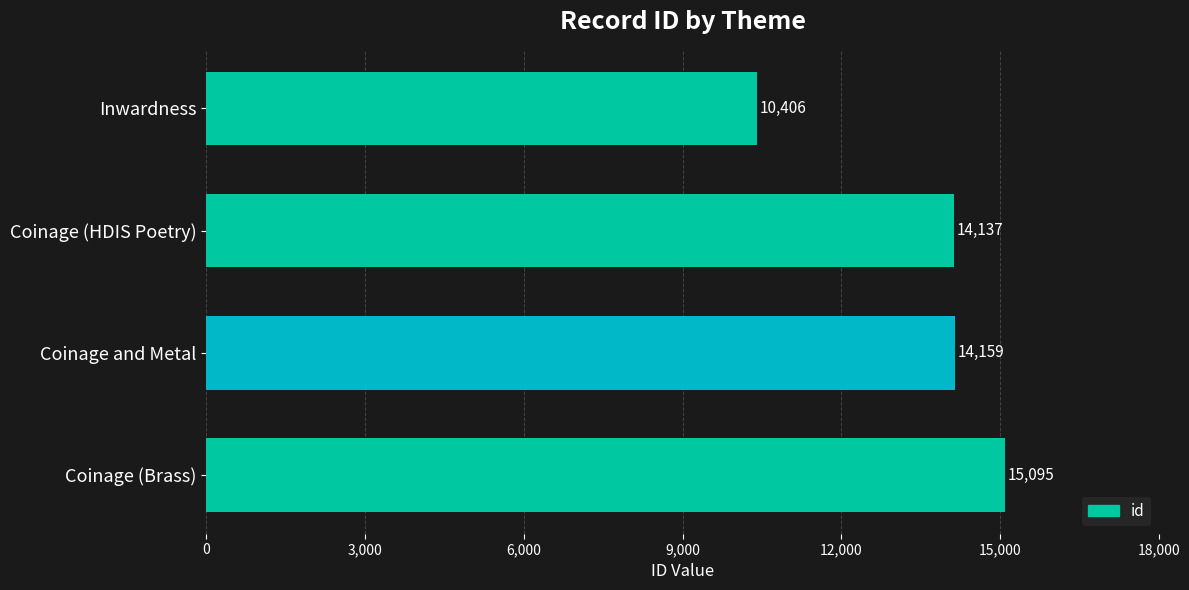

What is the label of the 3rd bar from the bottom?

Coinage (HDIS Poetry)